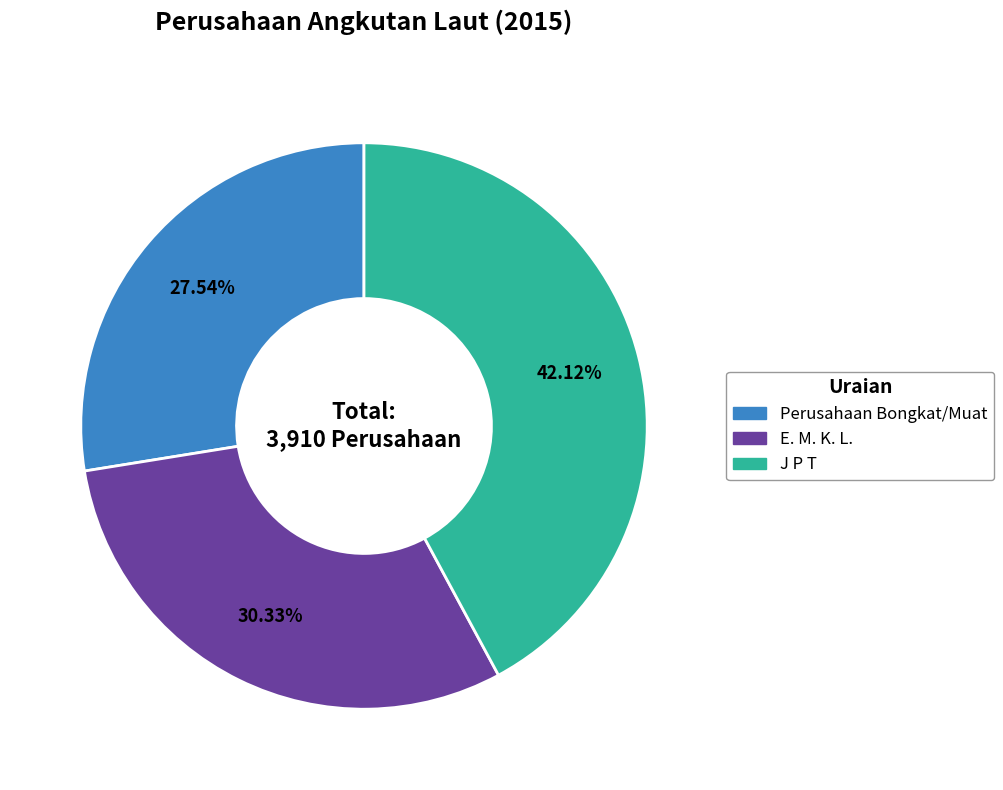

Is there a majority slice in this chart?

No